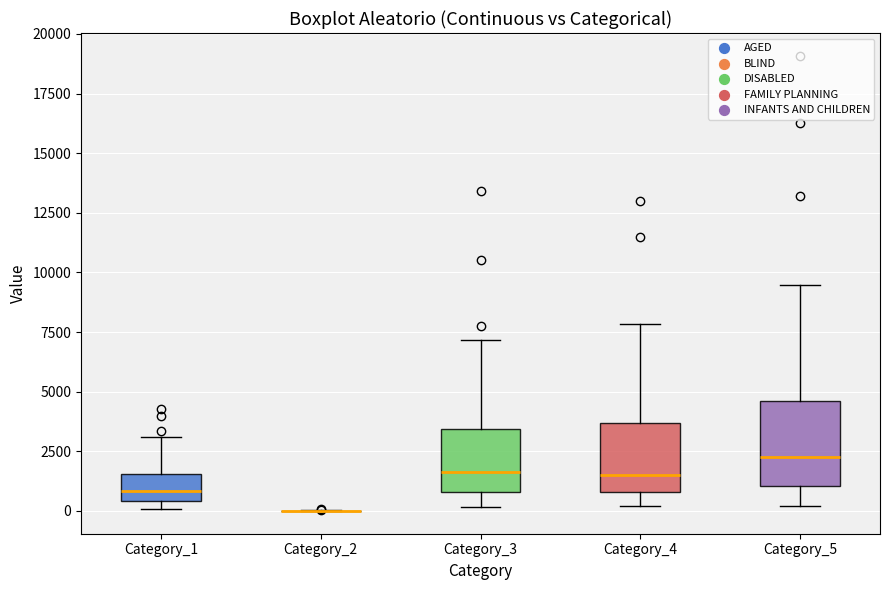

Reading left to right, transcribe this box plot: for each box, give where its median line is, the range the box spans, and where its two whiskers end, as read against the y-axis. The values are not printed on the chart, so give them approximately, as read against the axis.

Category_1: median 1000, box 500 to 1500, whiskers 0 to 3000
Category_2: box collapsed to a line at 0, whiskers 0 to 0
Category_3: median 1500, box 1000 to 3500, whiskers 0 to 7000
Category_4: median 1500, box 1000 to 3500, whiskers 0 to 8000
Category_5: median 2500, box 1000 to 4500, whiskers 0 to 9500